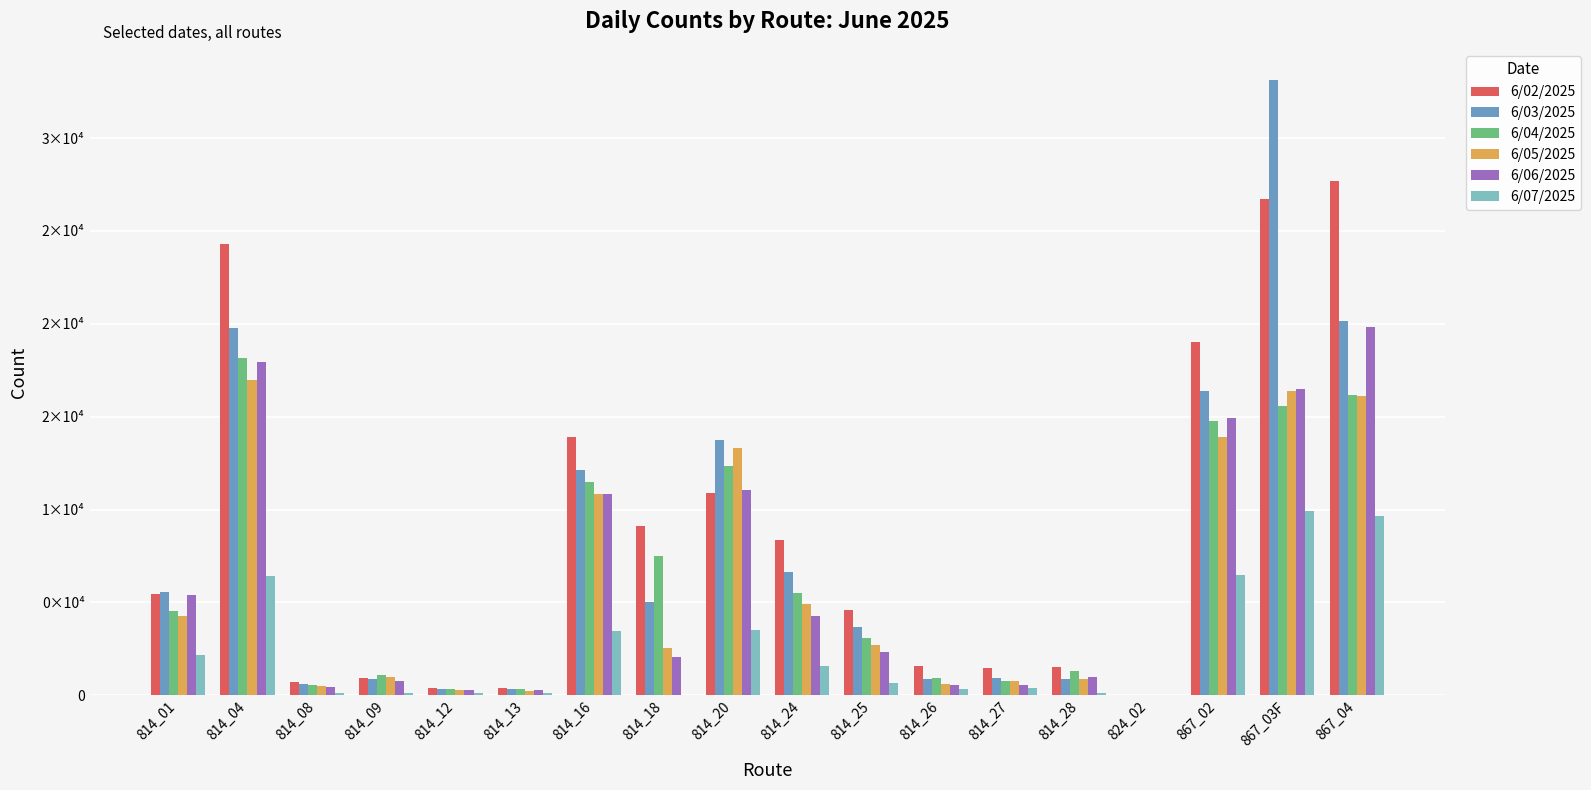

What is the highest value of the 6/03/2025 series?

33151